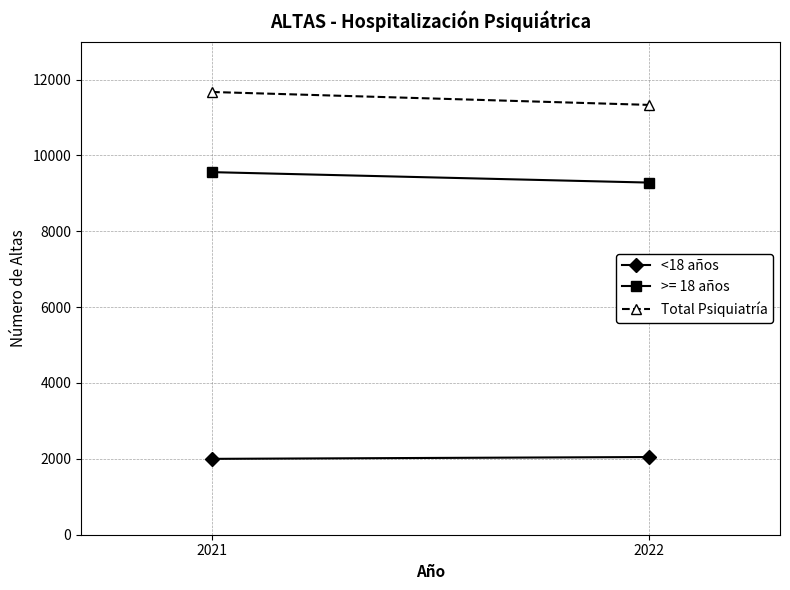

What is the total value across all series at 2022?

13379